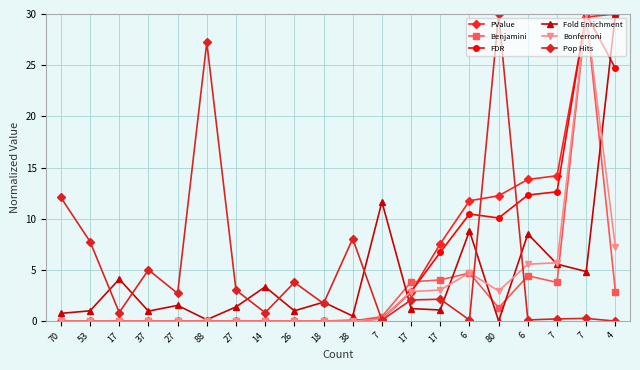

Reading left to right, extract all data points from this chart.

PValue: 0.0	0.0	0.0	0.0	0.0	0.0	0.0	0.0	0.0	0.0	0.1	0.2	2.8	7.6	11.8	12.2	13.8	14.2	29.7	30.0
Benjamini: 0.0	0.0	0.0	0.0	0.0	0.0	0.0	0.0	0.0	0.0	0.0	0.4	3.8	4.0	4.7	1.3	4.4	3.8	30.0	2.9
FDR: 0.0	0.0	0.0	0.0	0.0	0.0	0.0	0.0	0.0	0.0	0.1	0.2	2.9	6.7	10.5	10.1	12.3	12.6	30.0	24.7
Fold Enrichment: 0.8	1.0	4.1	1.0	1.5	0.1	1.4	3.3	1.0	1.8	0.5	11.7	1.2	1.1	8.8	0.0	8.5	5.6	4.8	30.0
Bonferroni: 0.0	0.0	0.0	0.0	0.0	0.0	0.0	0.0	0.0	0.0	0.0	0.2	2.9	3.0	4.7	2.9	5.6	5.7	30.0	7.2
Pop Hits: 12.1	7.8	0.8	5.0	2.7	27.2	3.0	0.8	3.8	1.7	8.0	0.1	2.1	2.1	0.1	30.0	0.1	0.2	0.3	0.0